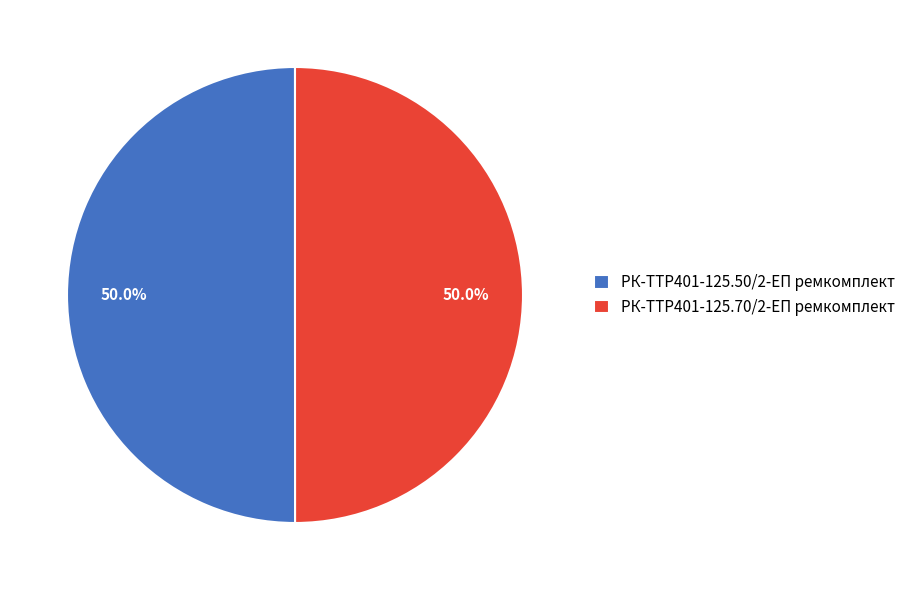

To the nearest percent, what percentage of the pie is РК-TTР401-125.50/2-ЕП ремкомплект?

50%